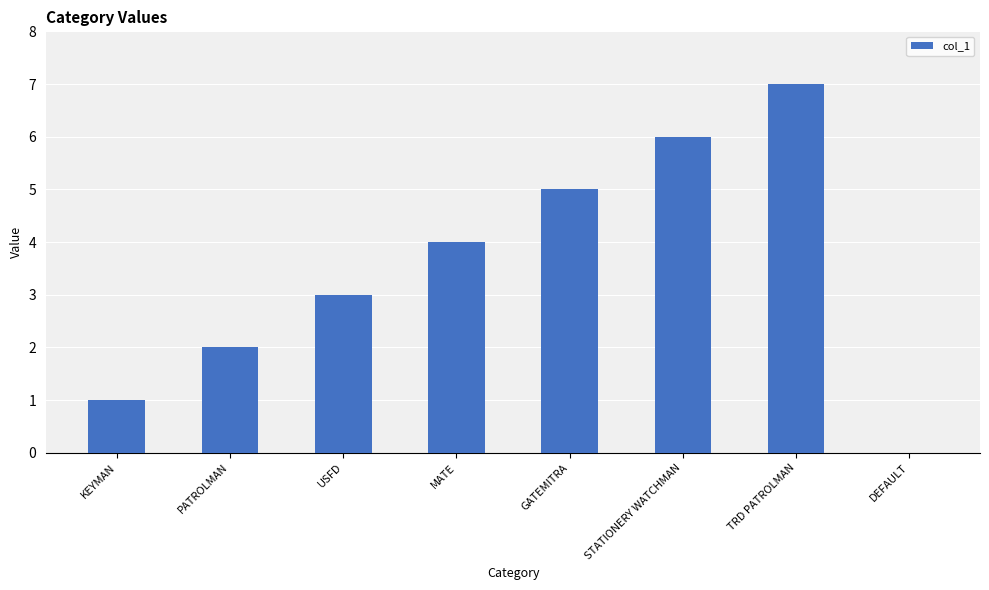

What is the sum of all values?

28